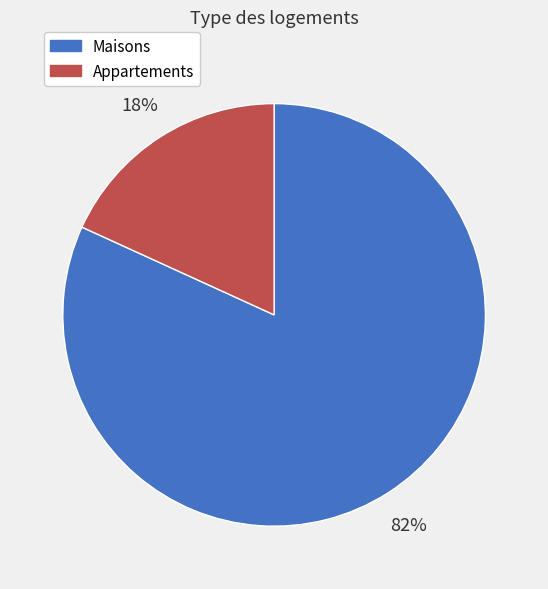

To the nearest percent, what is the difference between the largest and smallest slice percentages?

64%